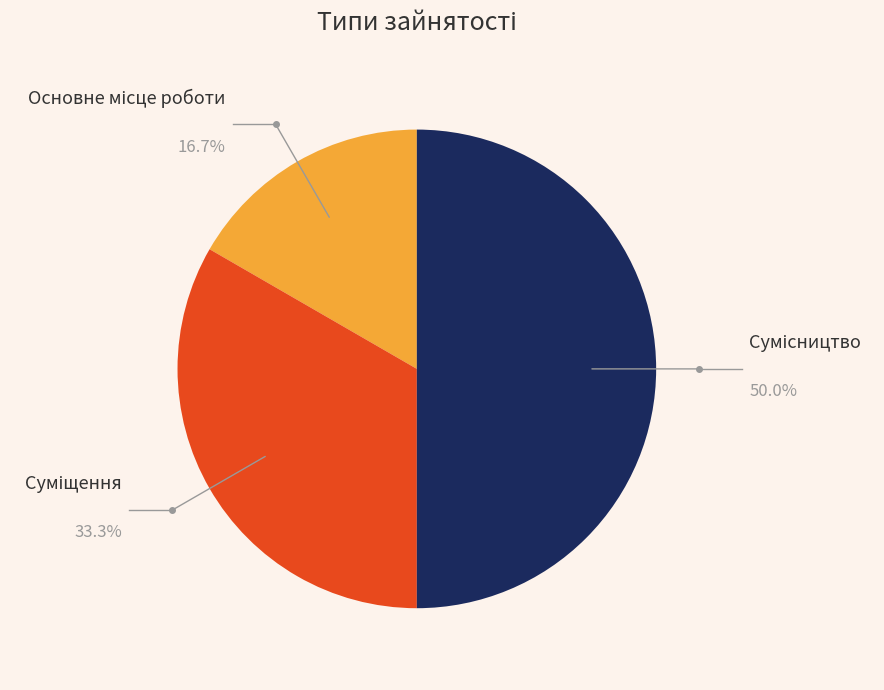

How many segments does this pie chart have?

3